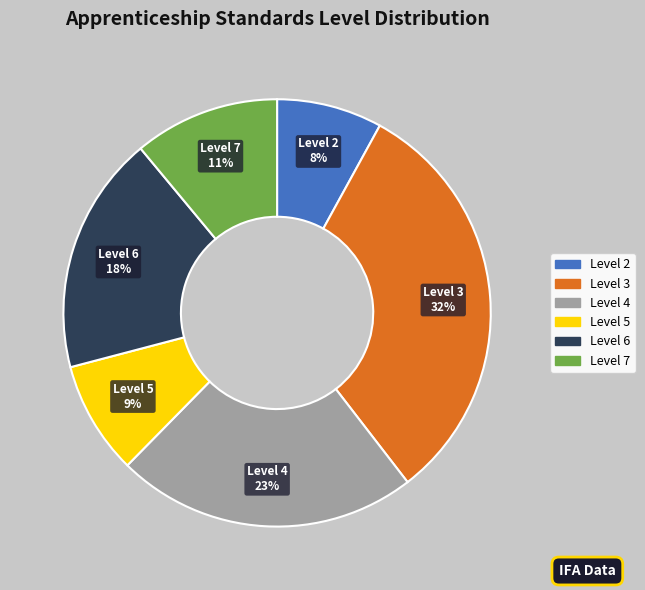

Is there any slice that represents more than half of the pie?

No